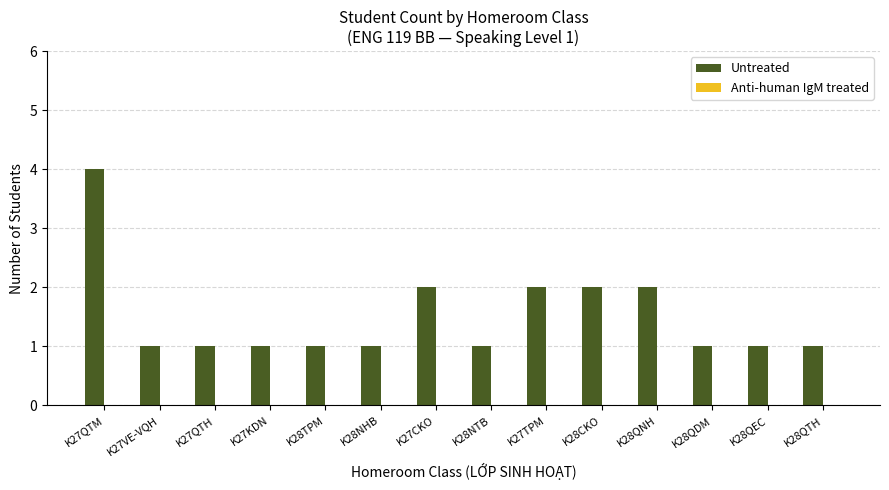

What is the sum of all values?

21